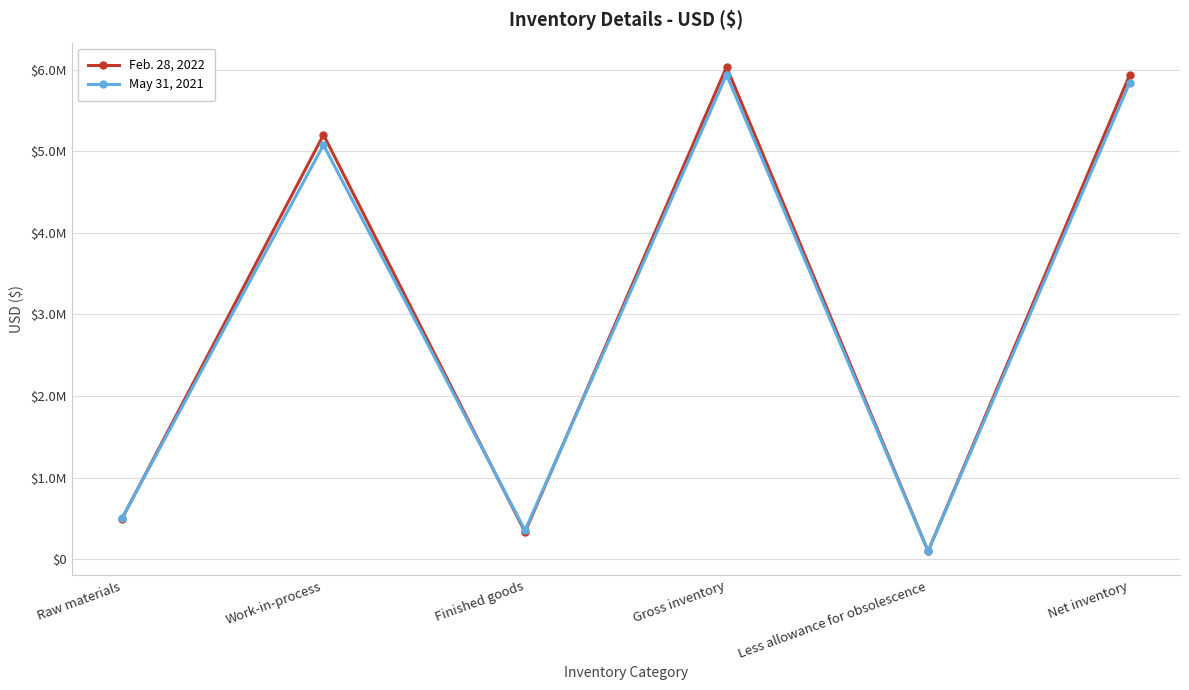

True or false: Feb. 28, 2022 has more than 0 interior local peaks.

True